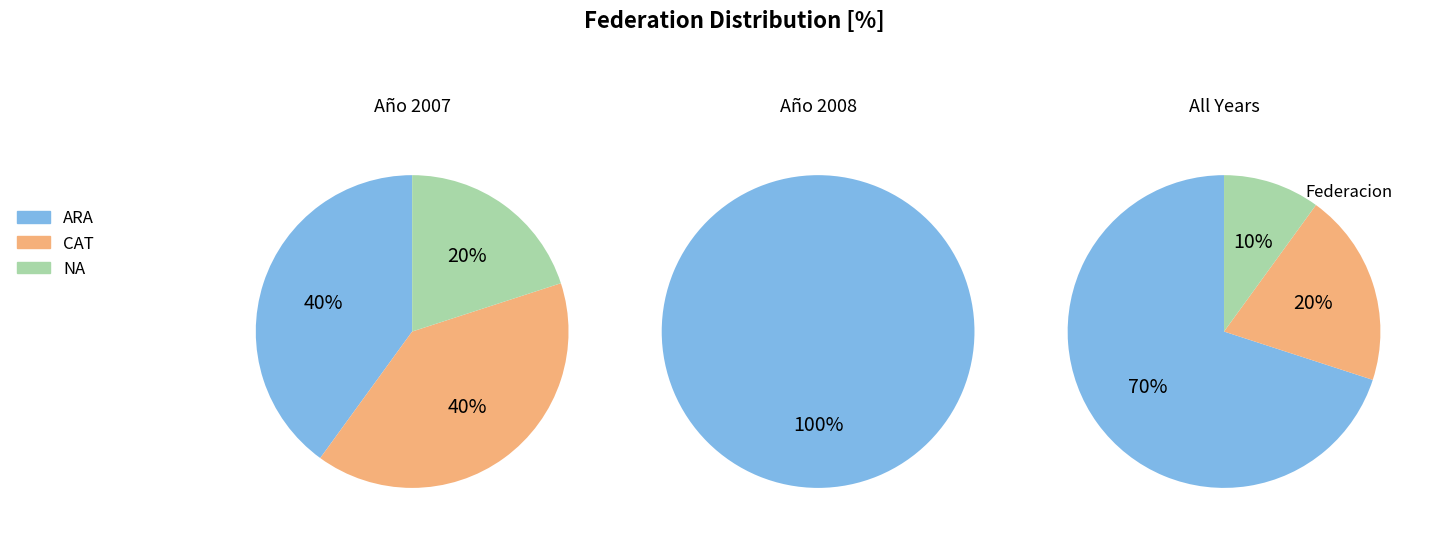

What percentage is the NA slice, to the nearest percent?

10%